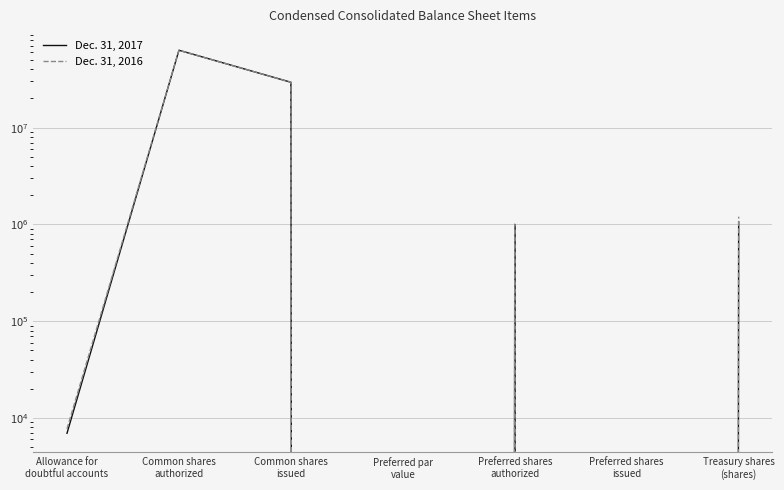

Is it true that Dec. 31, 2017 equals 12146 at Allowance for
doubtful accounts?

False